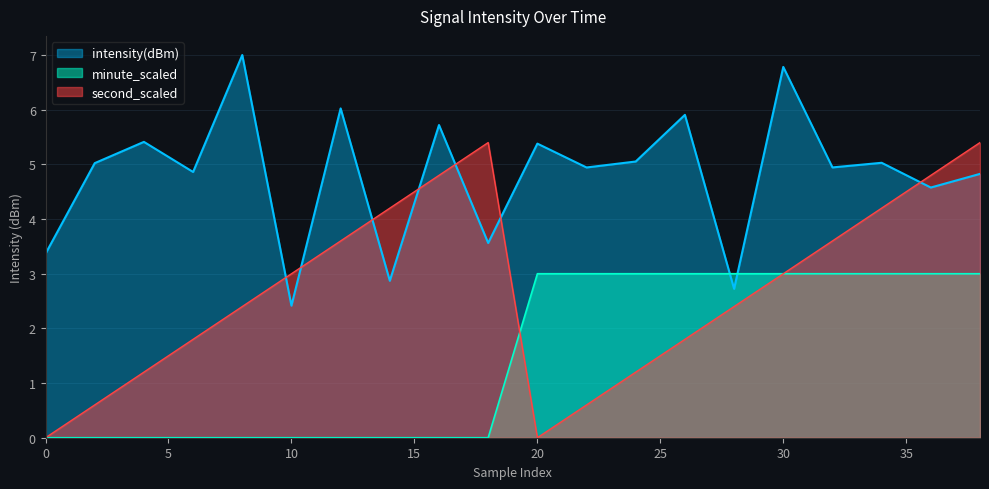

The value of minute_scaled at 14 is 0.0. True or false?

True